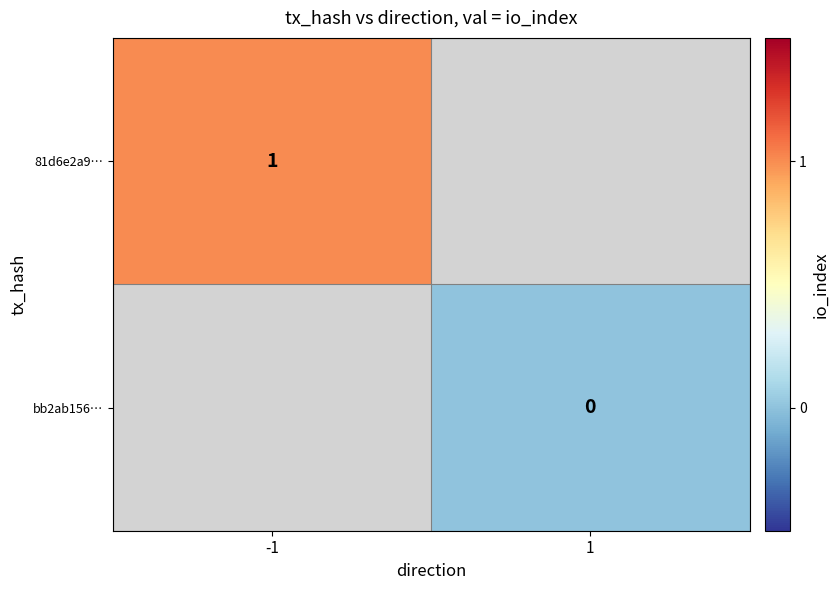

Is the value of 81d6e2a9… at -1 greater than the value of bb2ab156… at 1?

Yes